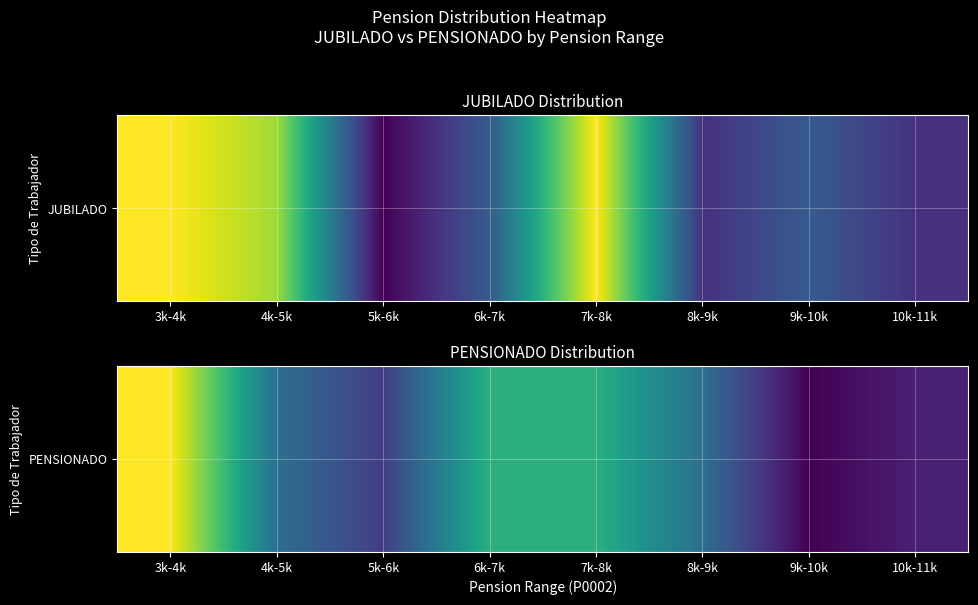

At which category does the chart reach its peak across all series?

3k-4k